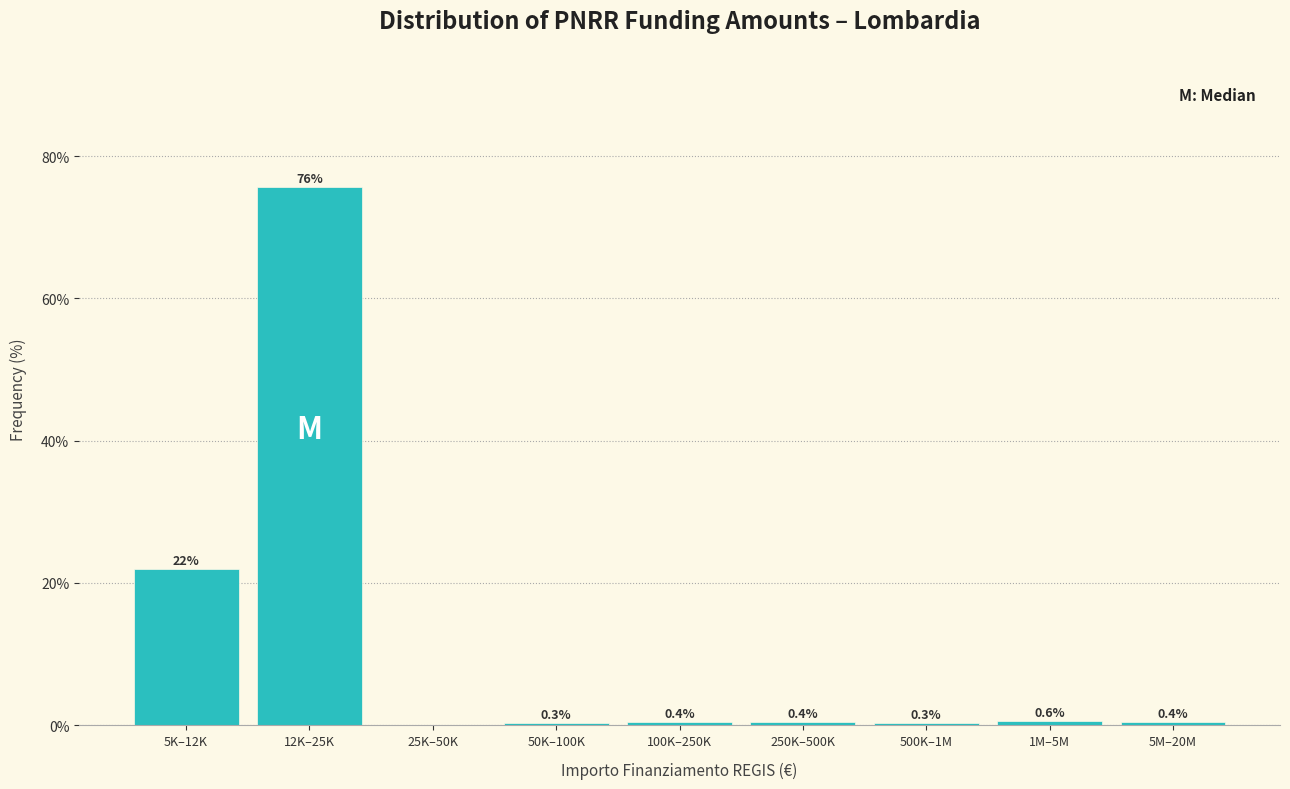

Reading right to left, transcribe all the data shown in this chart.

5M–20M=0.4	1M–5M=0.6	500K–1M=0.3	250K–500K=0.4	100K–250K=0.4	50K–100K=0.3	25K–50K=0.0	12K–25K=75.6	5K–12K=21.9